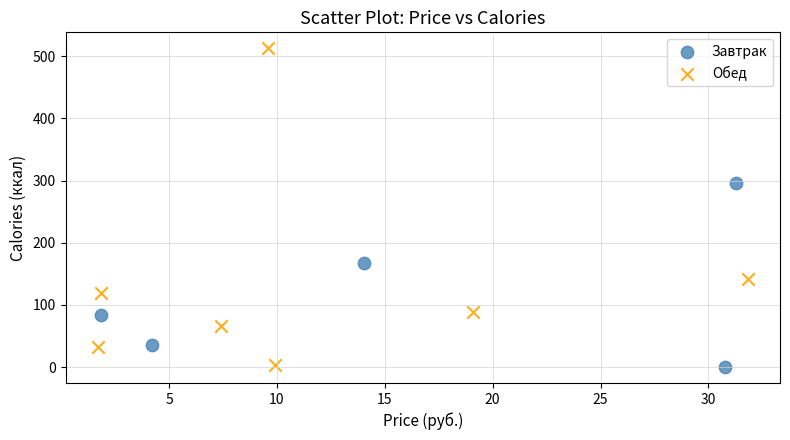

Which series contains the highest Y value?

Обед